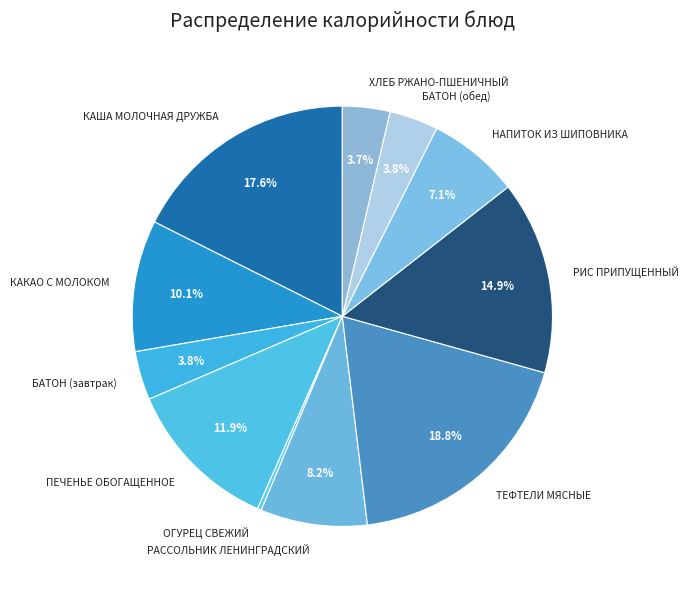

Which category has the smallest portion of the pie?

ОГУРЕЦ СВЕЖИЙ